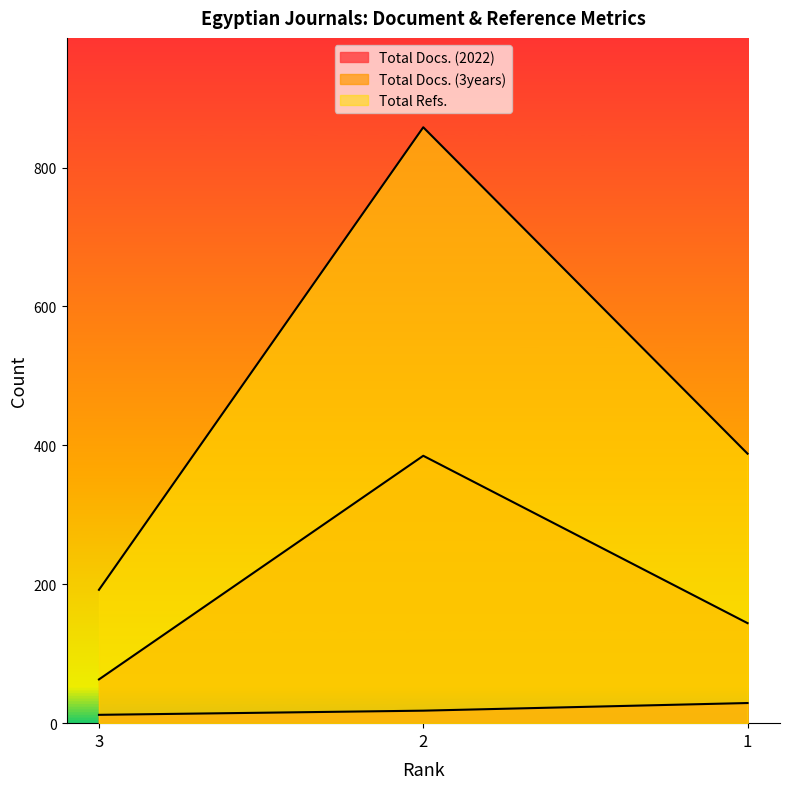

List the series in order of their peak value, lowest first.

Total Docs. (2022), Total Docs. (3years), Total Refs.